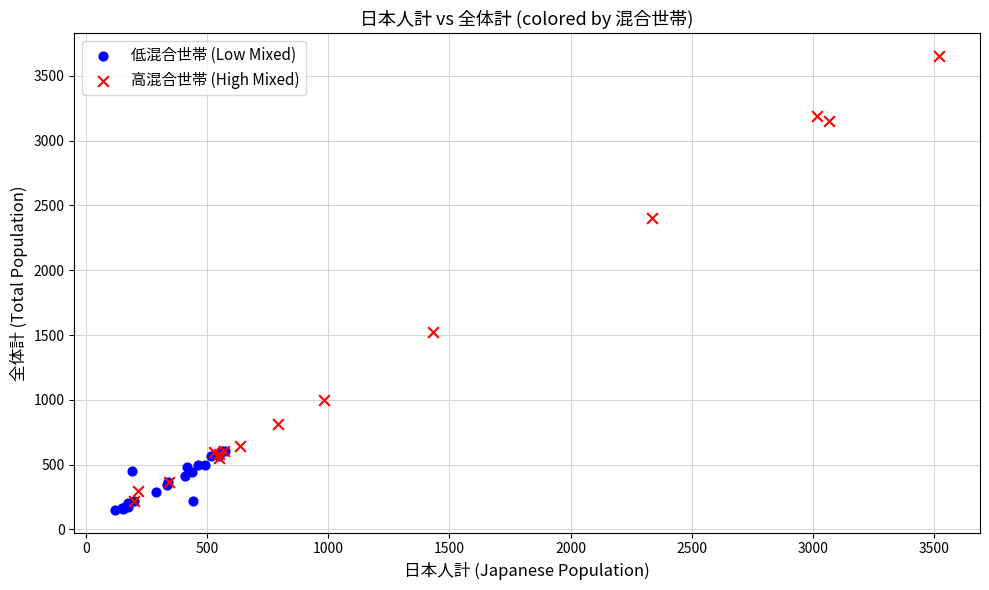

Which series has the largest Y range (max minus min)?

高混合世帯 (High Mixed)